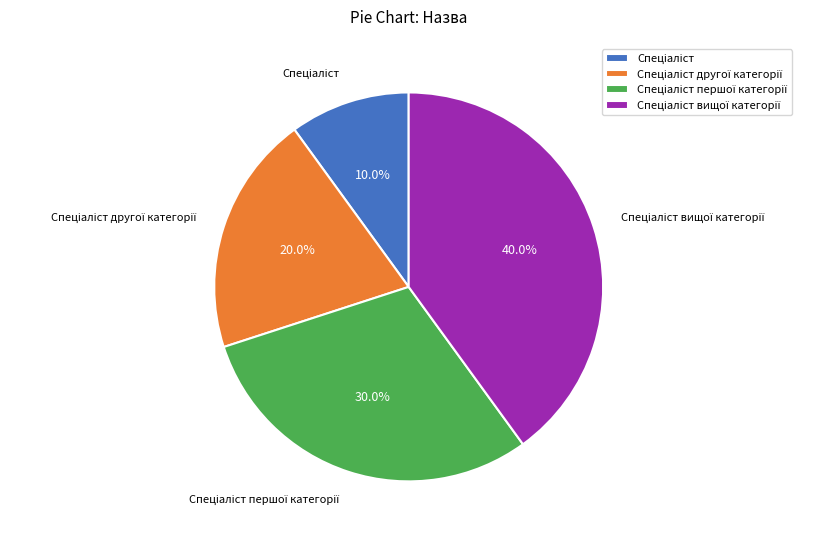

Does any single category account for the majority?

No